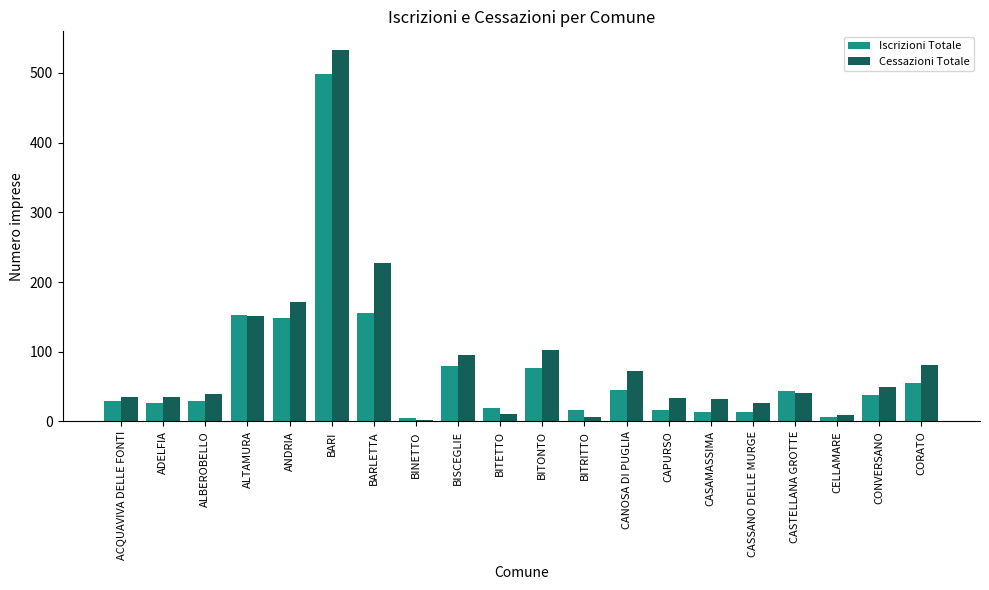

What is the approximate value of Cessazioni Totale at BITONTO, to the nearest 100?

100